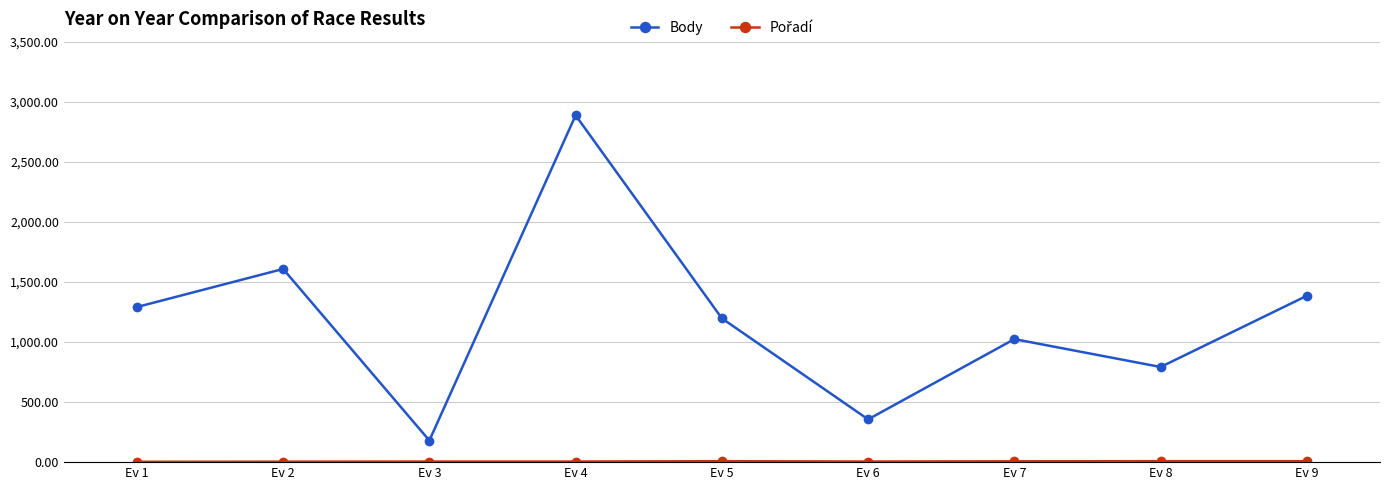

At which label is Body closest to 1533?

Ev 2